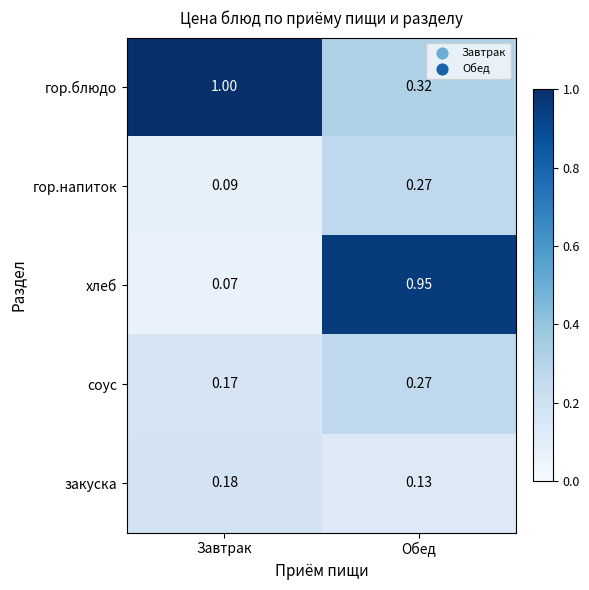

Which label corresponds to the largest value in the chart?

Завтрак